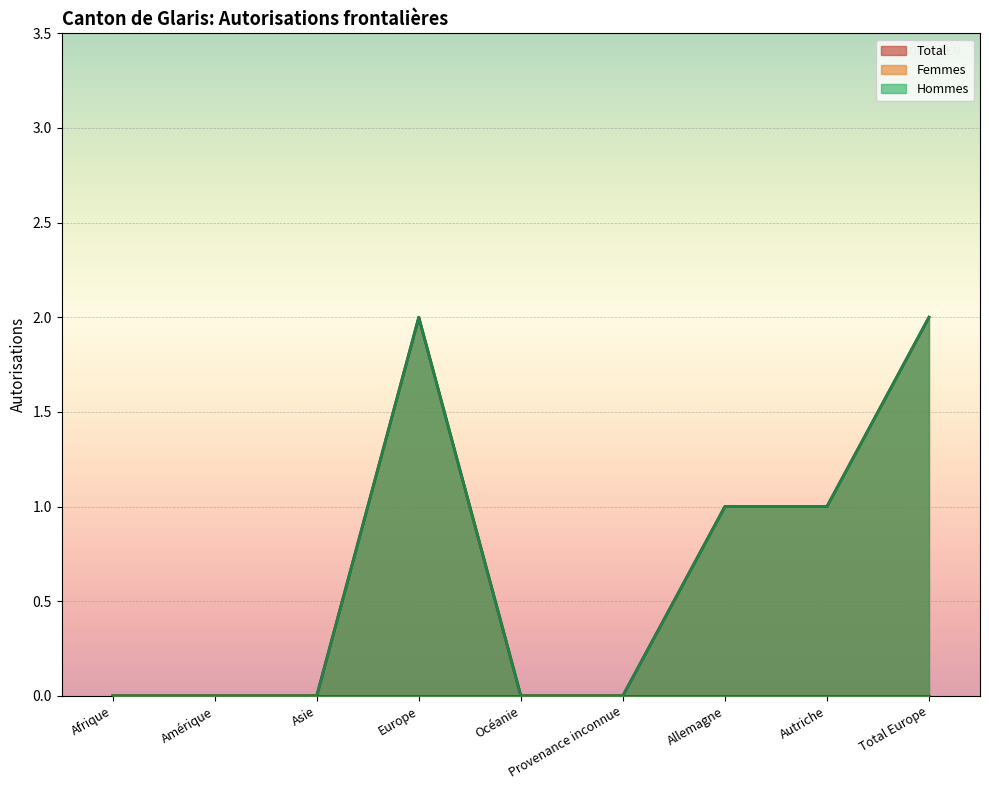

The Hommes series shows 1 at Autriche. True or false?

True